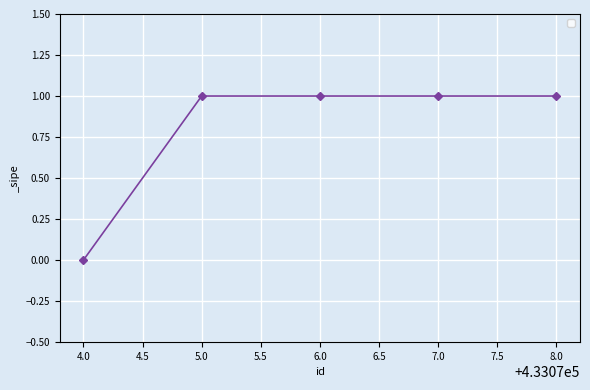

True or false: there are more than 2 points higher than both neighbors.

False